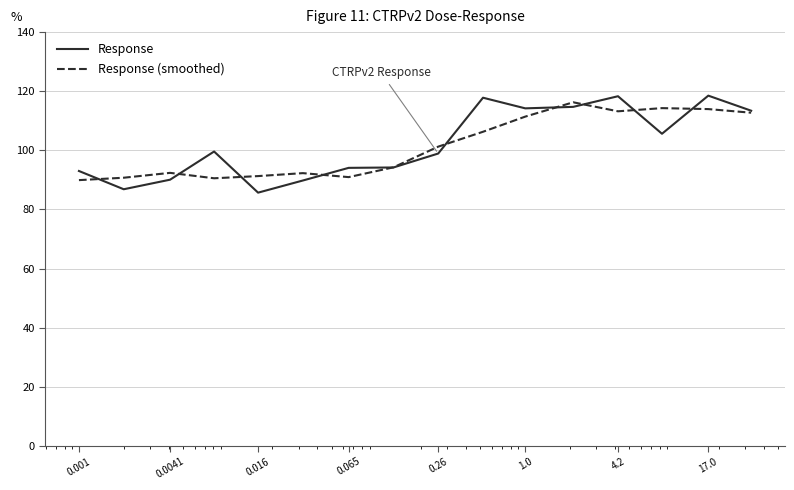

What are all the series names shown in the legend?

Response, Response (smoothed)